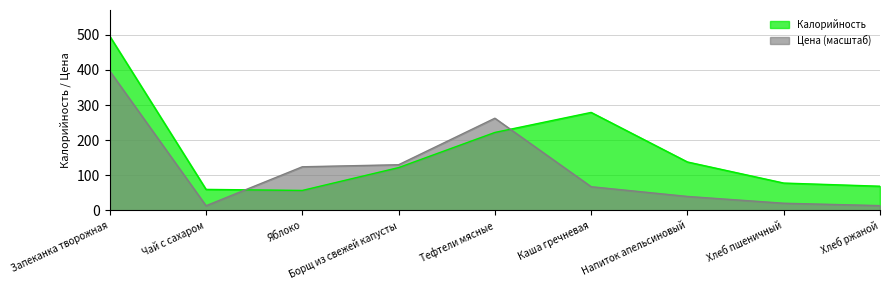

List the series in order of their overall mean, lowest first.

Цена (масштаб), Калорийность